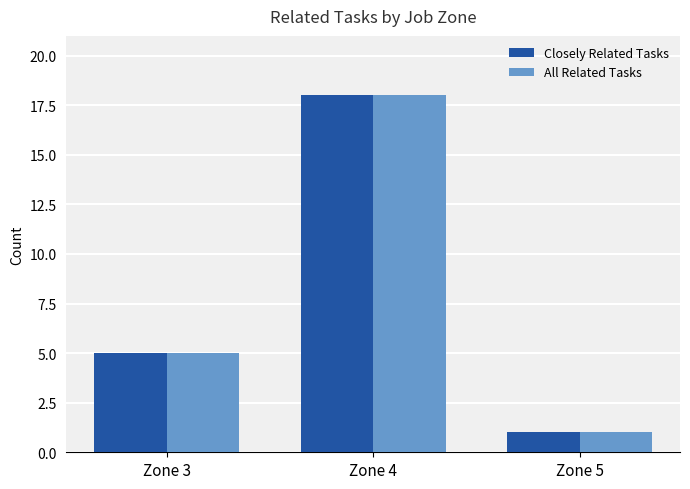

Is the value of Closely Related Tasks at Zone 4 greater than the value of All Related Tasks at Zone 5?

Yes